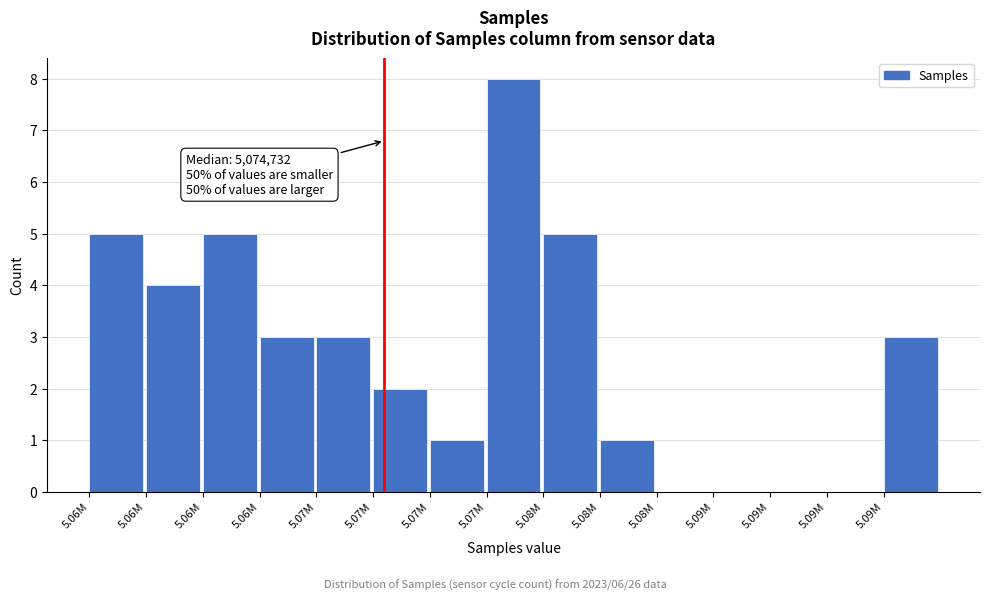

Count the number of data series in this chart.

1